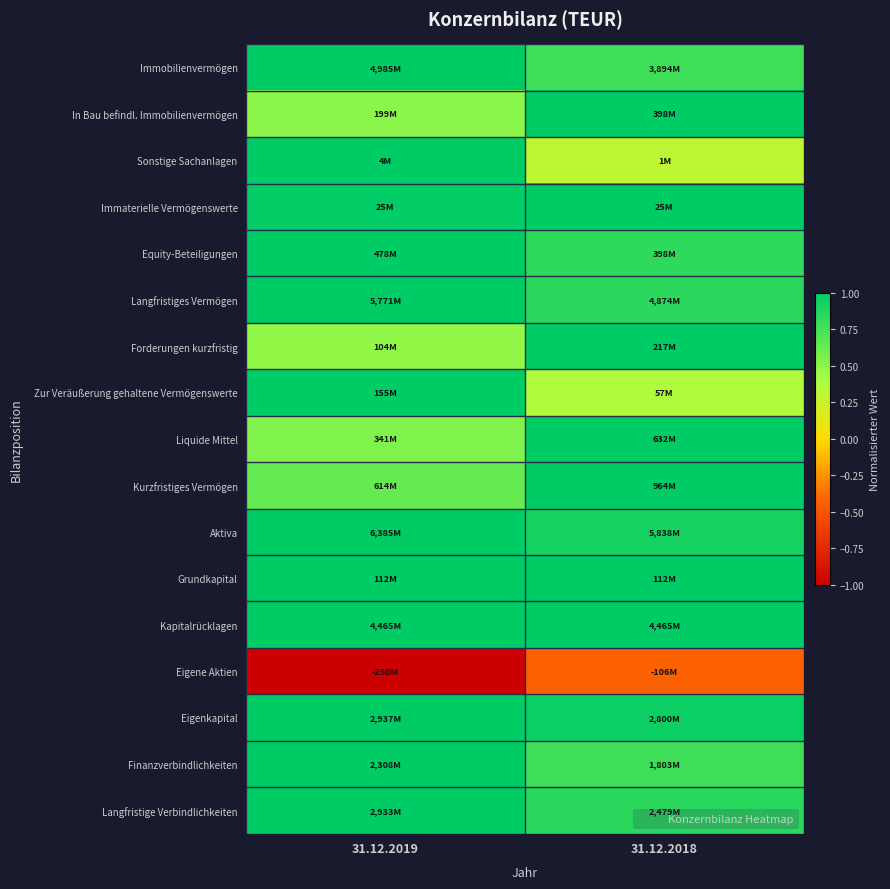

What is the total value across all series at 31.12.2019?

13.1